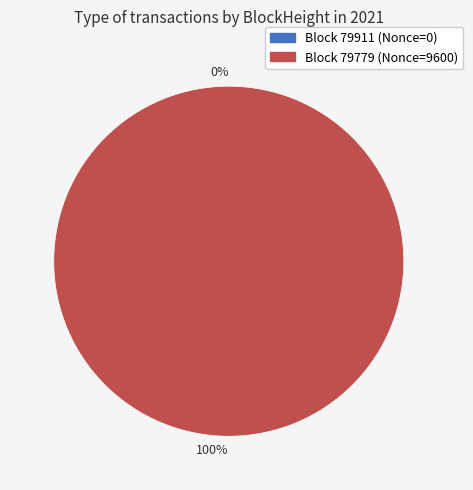

Is the sum of 79779 and 79911 greater than half?

Yes